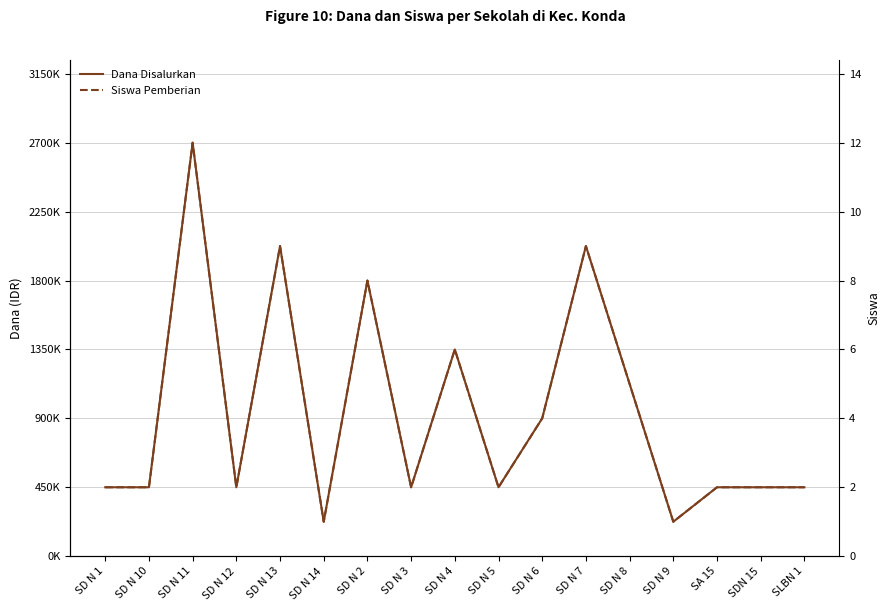

Which has a higher value, SD N 9 or SDN 15?

SDN 15